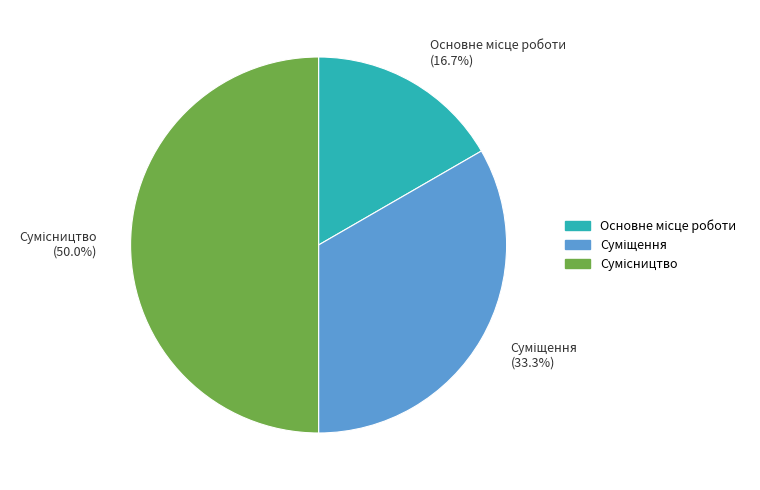

Does any single category account for the majority?

No